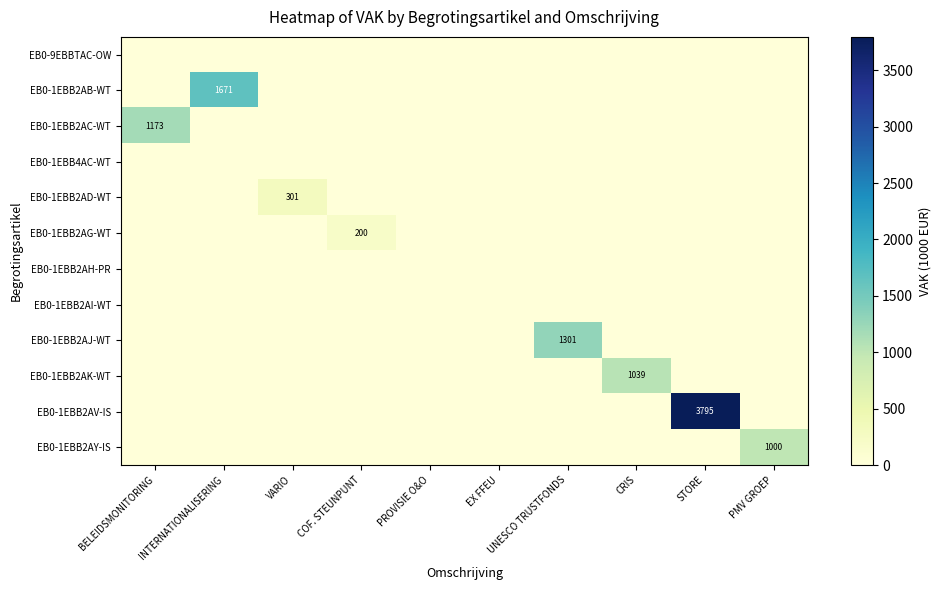

What is the difference between the highest and lowest values at BELEIDSMONITORING?

1173